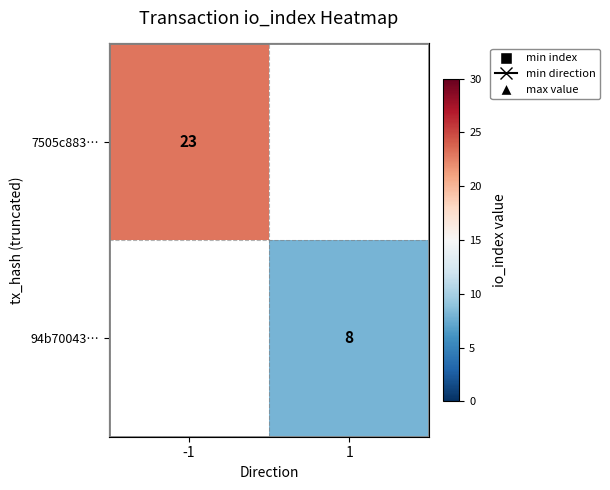

What is the minimum value shown in the chart?

8.0